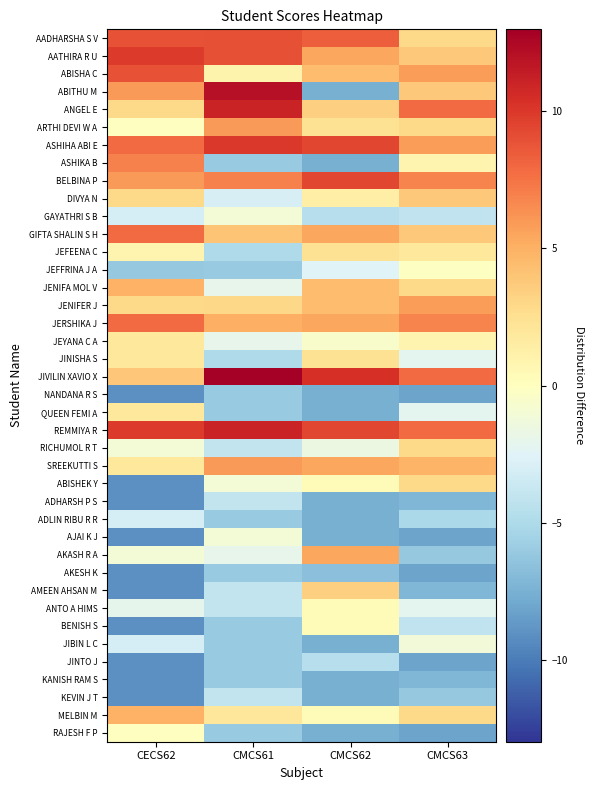

What is the greatest value displayed?

13.0